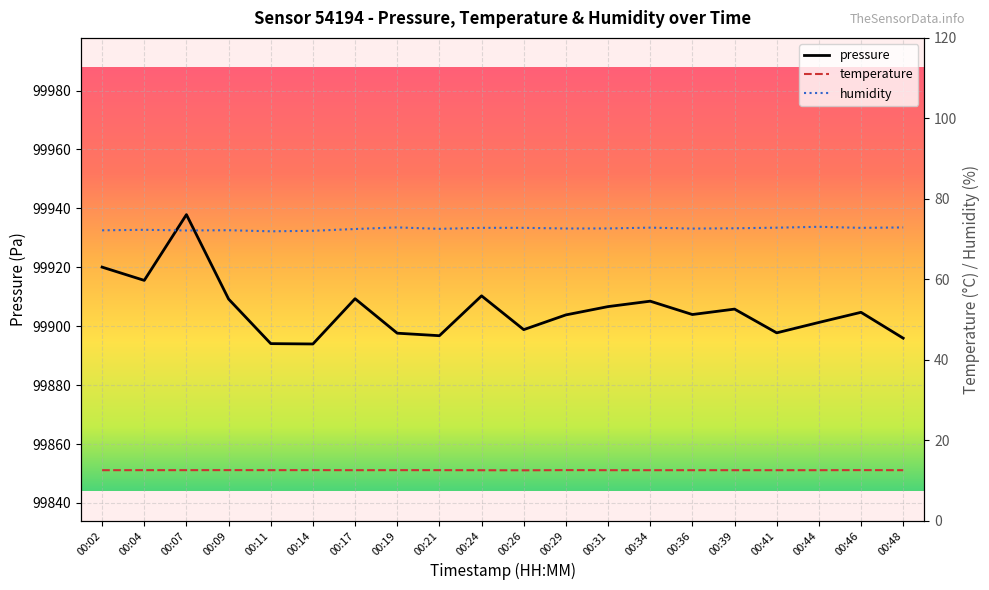

Is it true that humidity equals 72.2 at 00:02?

True